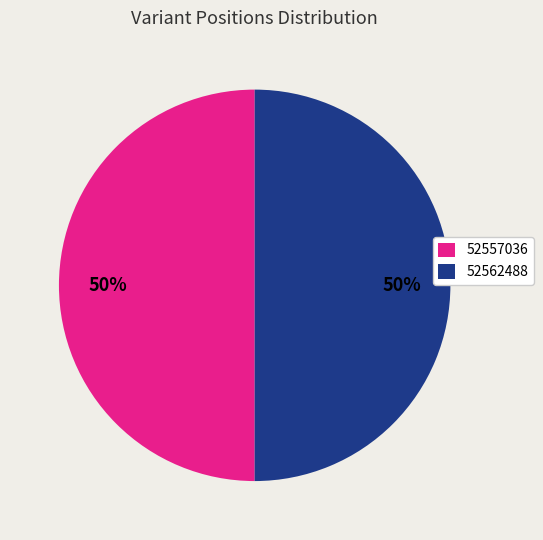

To the nearest percent, what is the average slice percentage?

50%